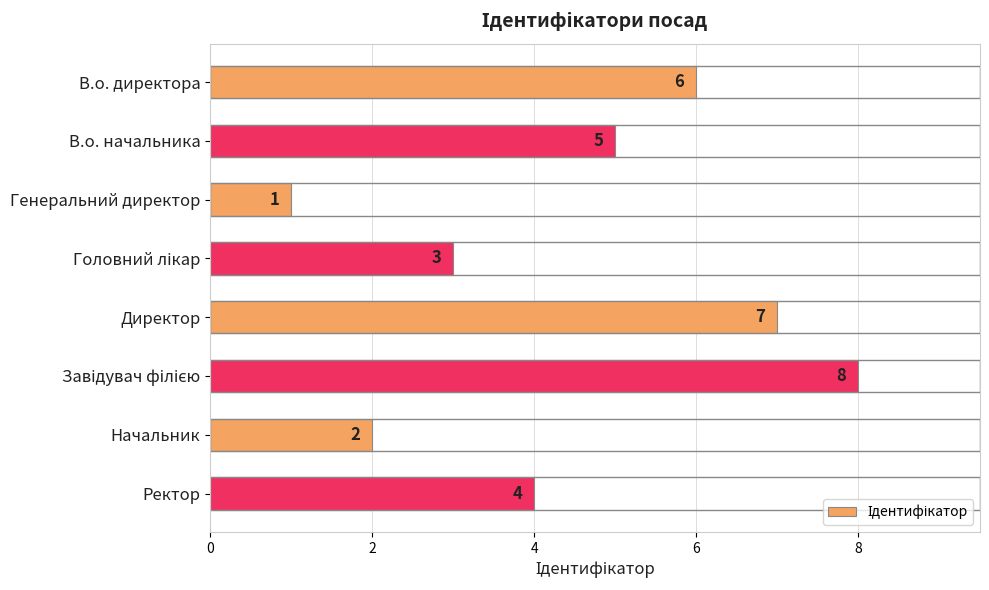

What is the value of the 4th bar from the top?

3